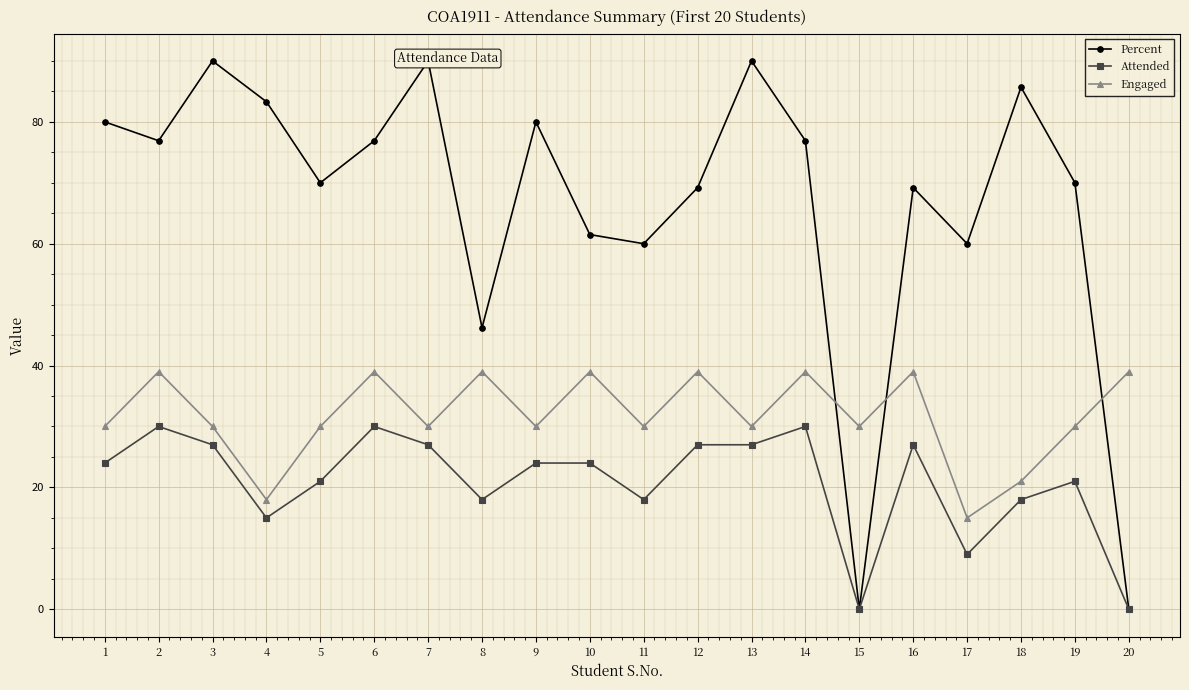

What is the difference between the maximum and second lowest values in the Engaged series?

21